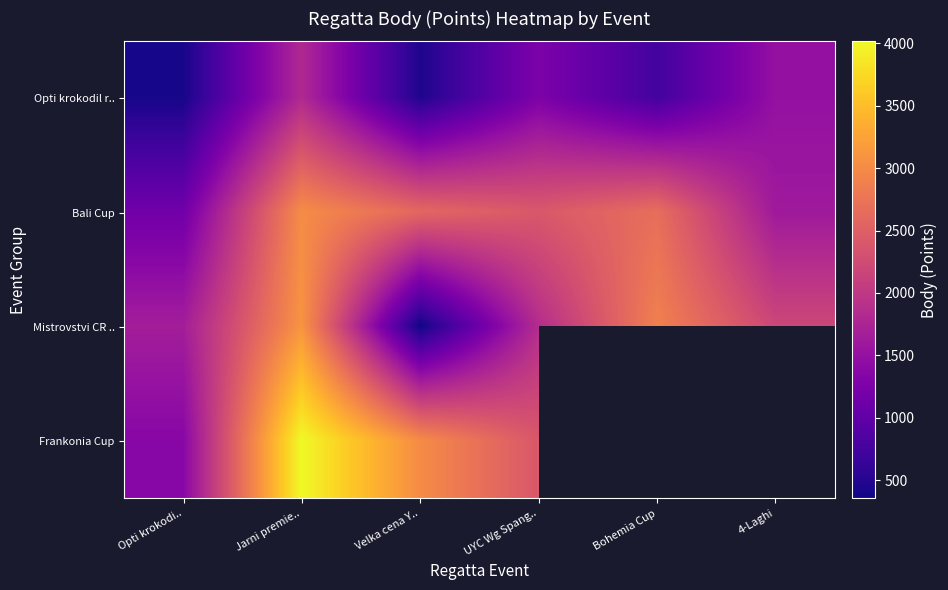

Which series changed the most between Opti krokodi.. and Velka cena Y..?

Frankonia Cup